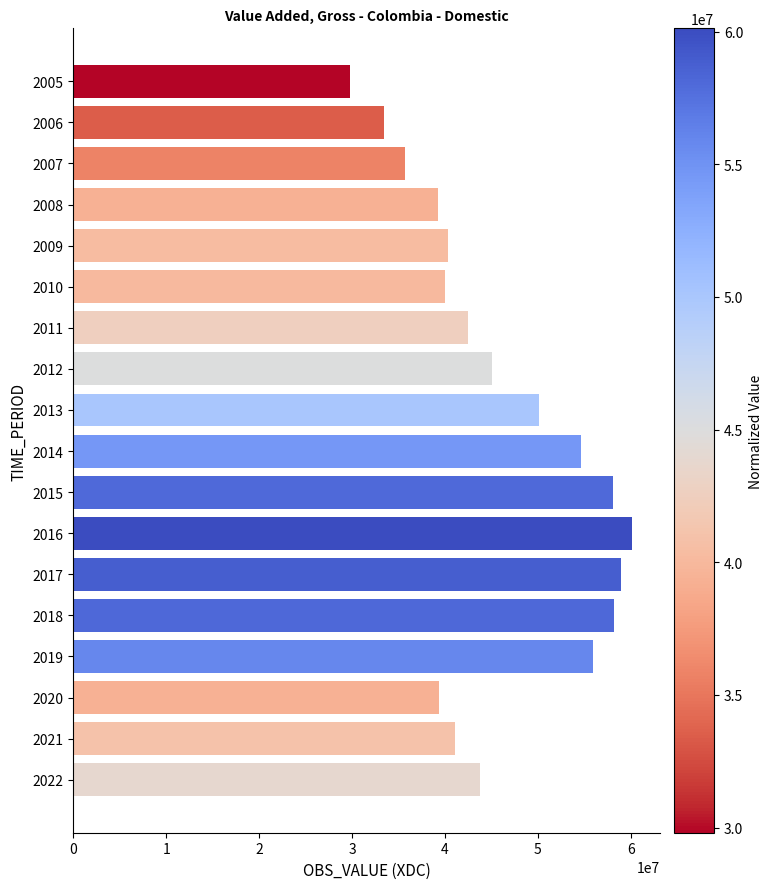

What value does the data have at 2012, to the nearest 50?

45051000